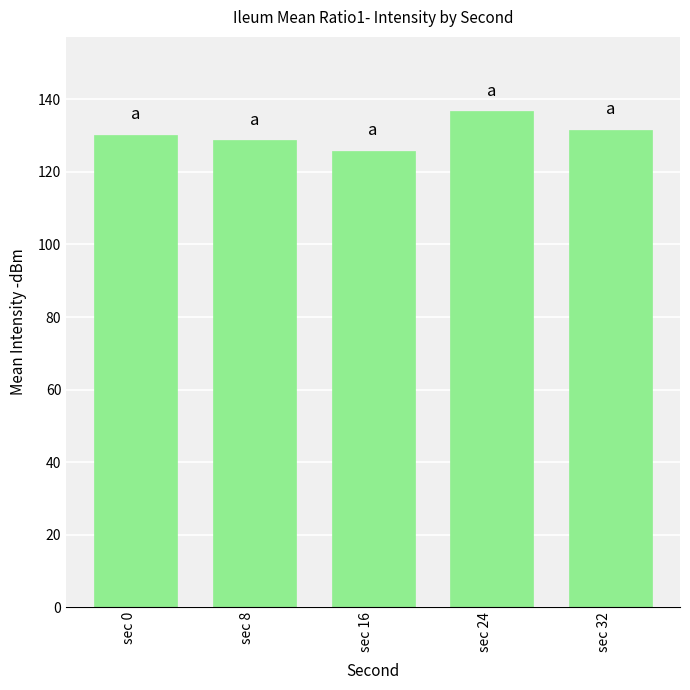

What is the greatest value displayed?

136.8